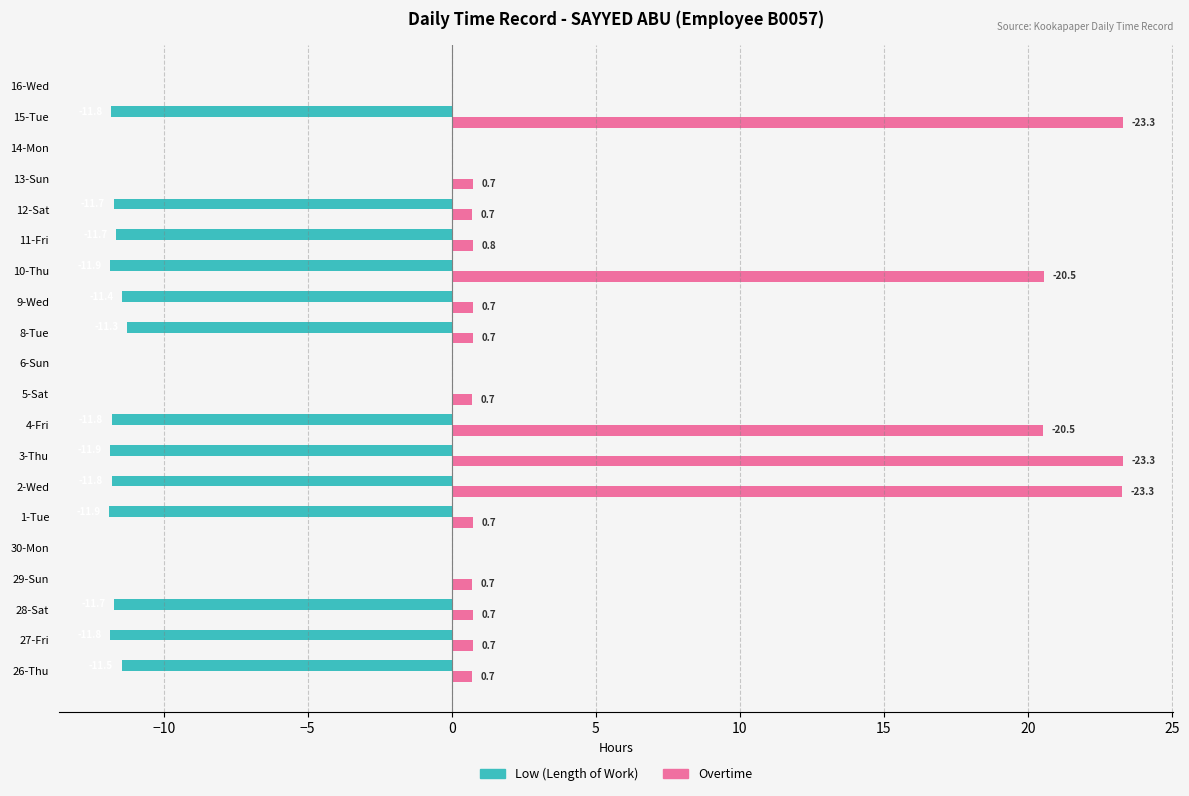

What is the maximum value shown in the chart?

23.3